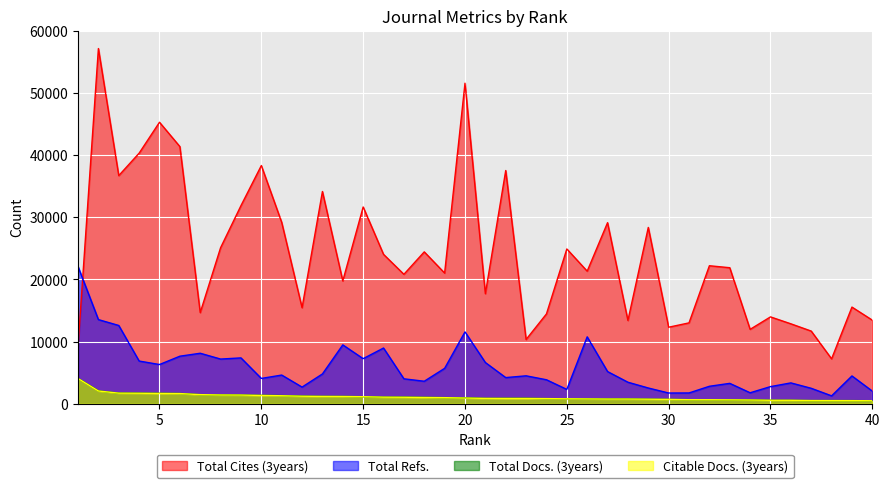

Between 9 and 38, which series saw the biggest shift?

Total Cites (3years)